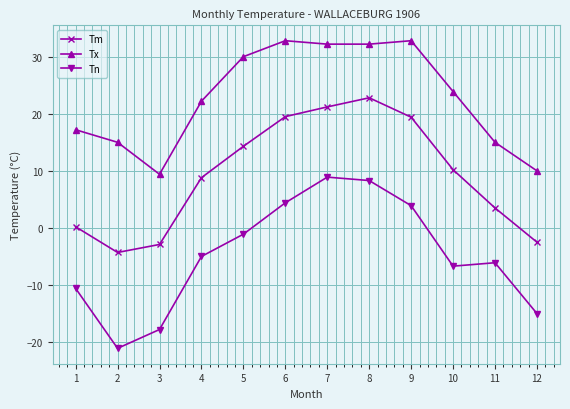

How many data points in Tx are less than 23?

6